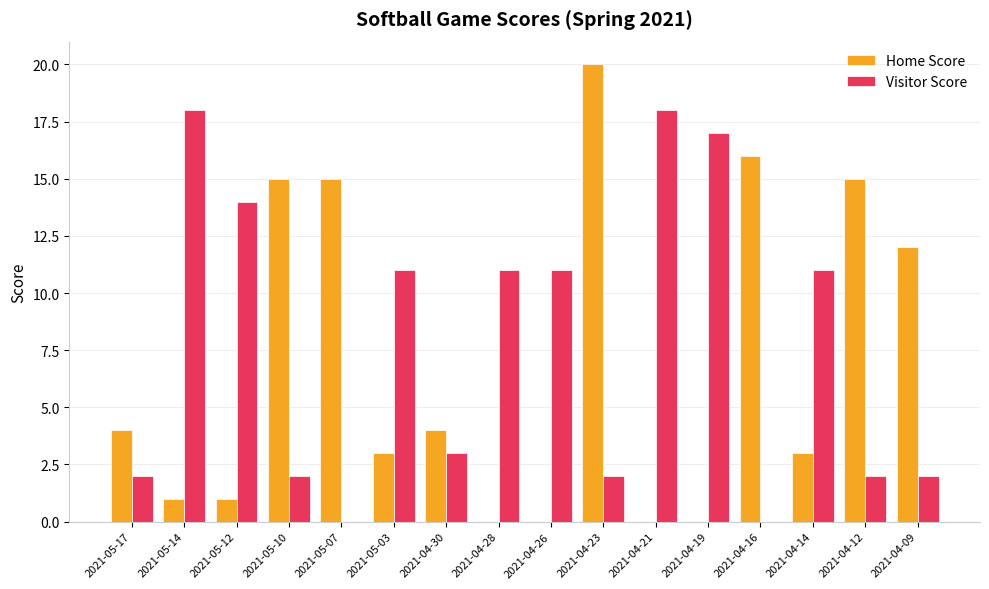

Is it true that Home Score equals 0 at 2021-04-26?

True